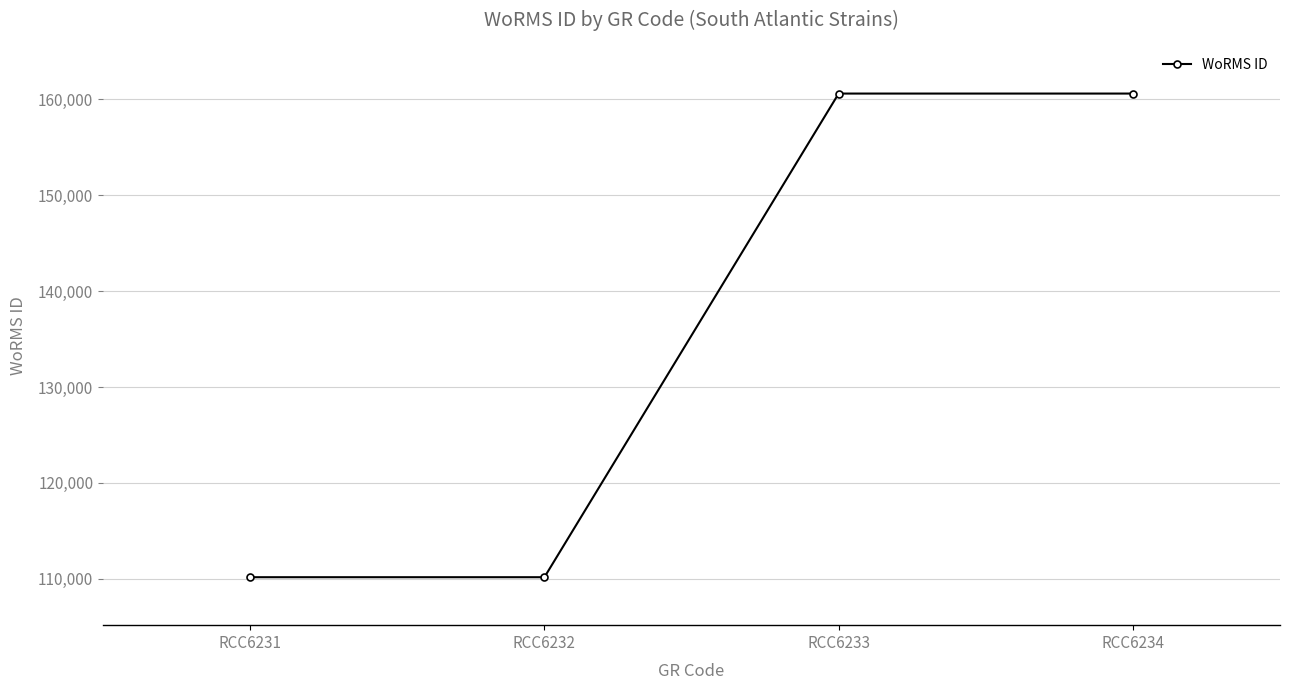

Is it true that the value at RCC6231 is 159544?

False